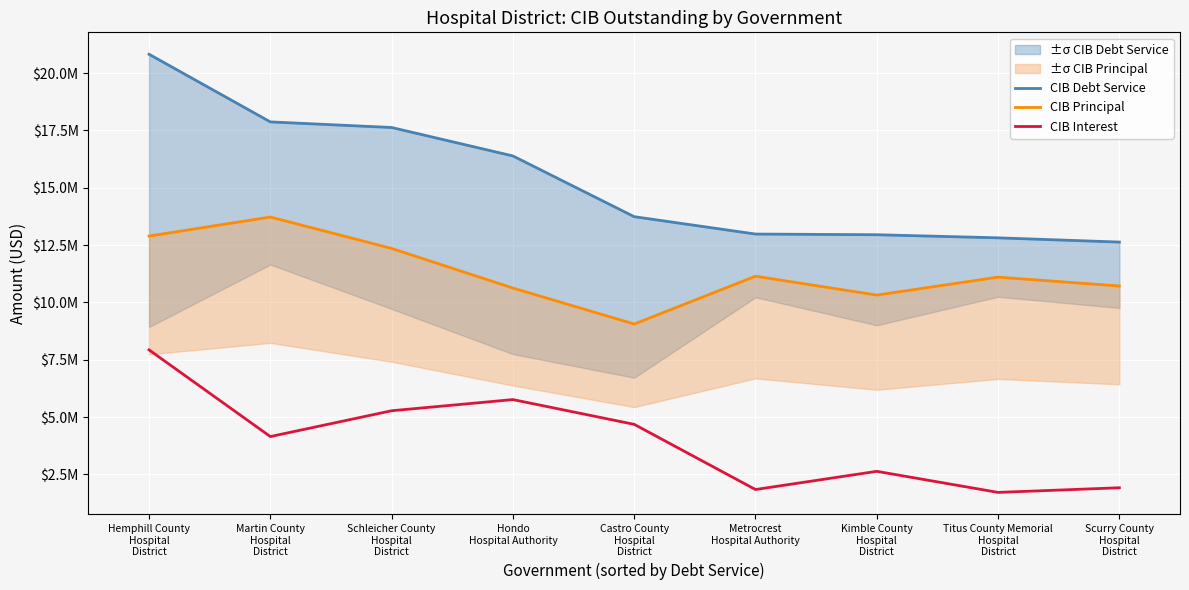

What is the difference between the CIB Interest values at Castro County
Hospital
District and Martin County
Hospital
District?

532632.8